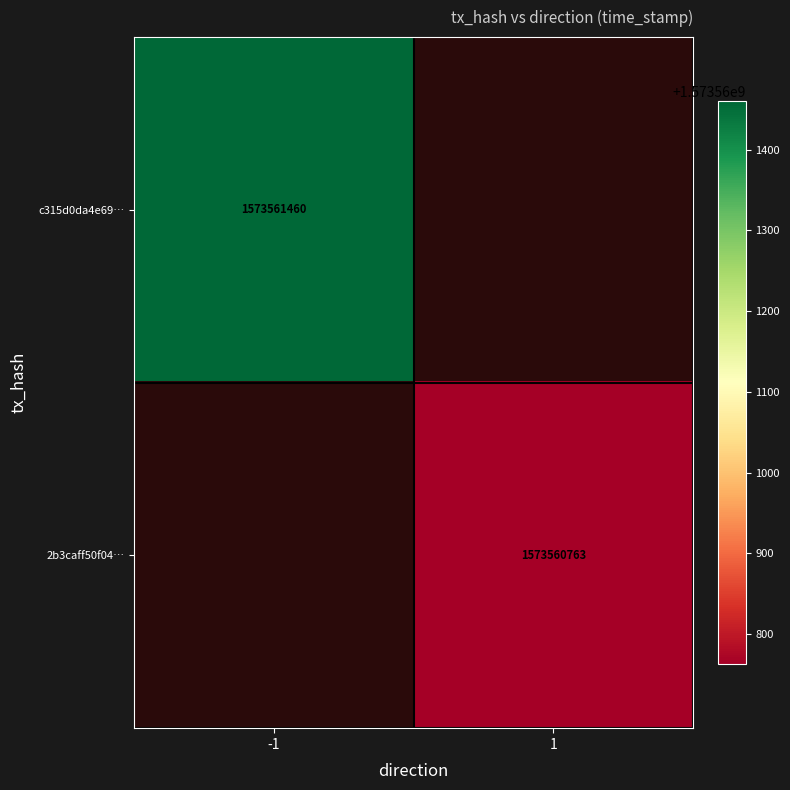

Reading left to right, what are all the values shown in this chart?

c315d0da4e694047371174eefd77b2f69eccb3e: direction=-1	time_stamp=1573561460
2b3caff50f043c0fe07fd980214b65abe802780: direction=1	time_stamp=1573560763